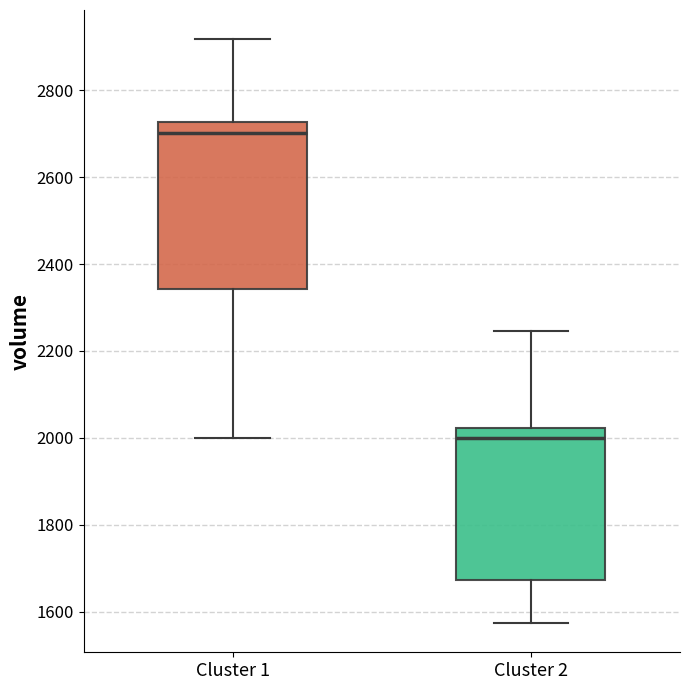

Which box's median line is the highest?

Cluster 1